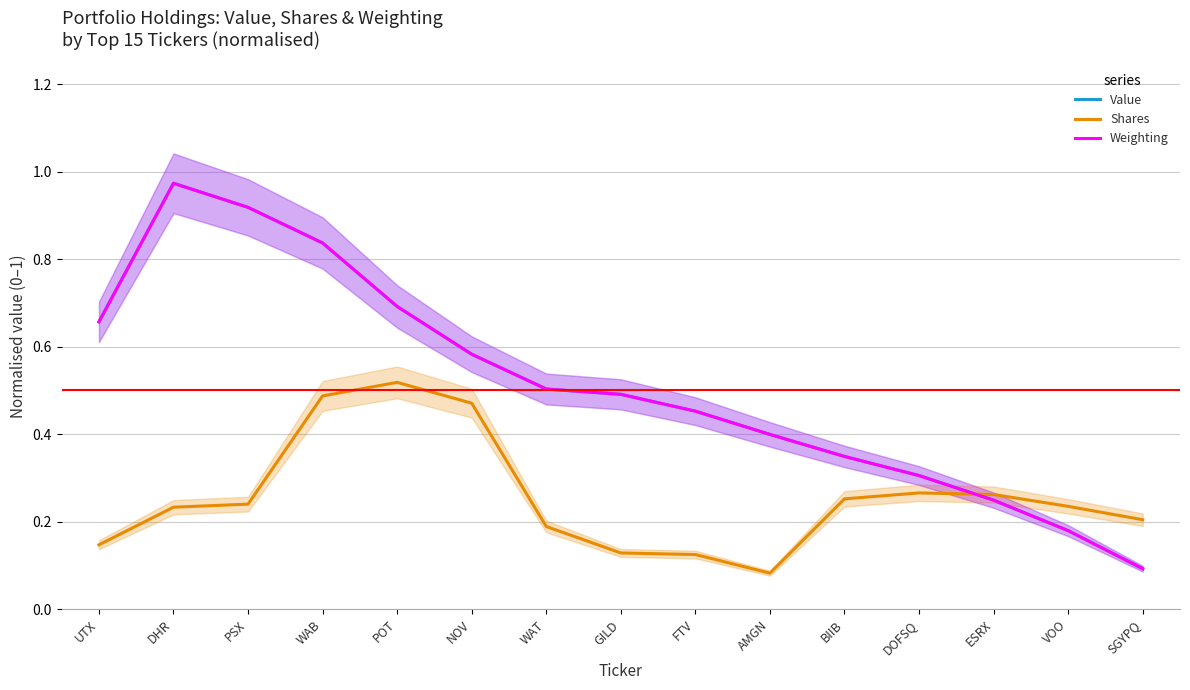

At which category is the sum across all series the highest?

DHR